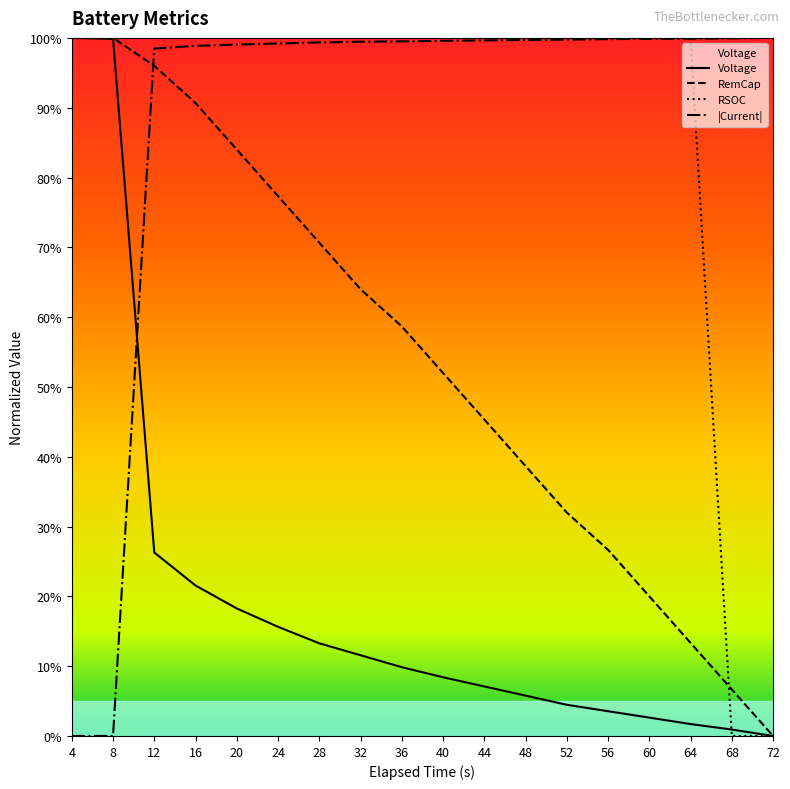

True or false: Voltage and RSOC intersect in this chart.

True